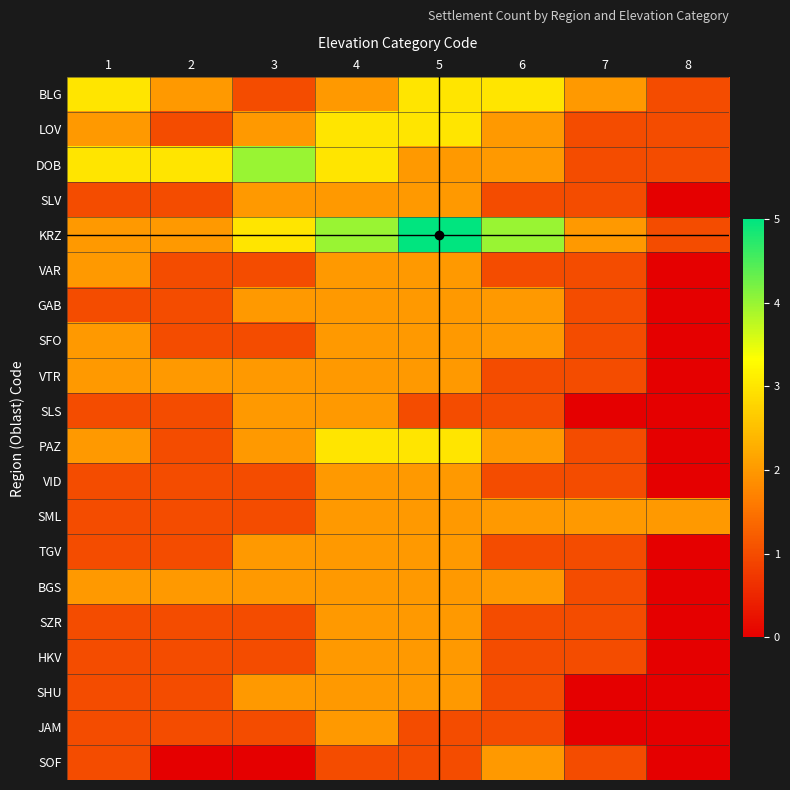

At 3, list the series in order from smallest to largest.

SOF, BLG, VAR, SFO, VID, SML, SZR, HKV, JAM, LOV, SLV, GAB, VTR, SLS, PAZ, TGV, BGS, SHU, KRZ, DOB